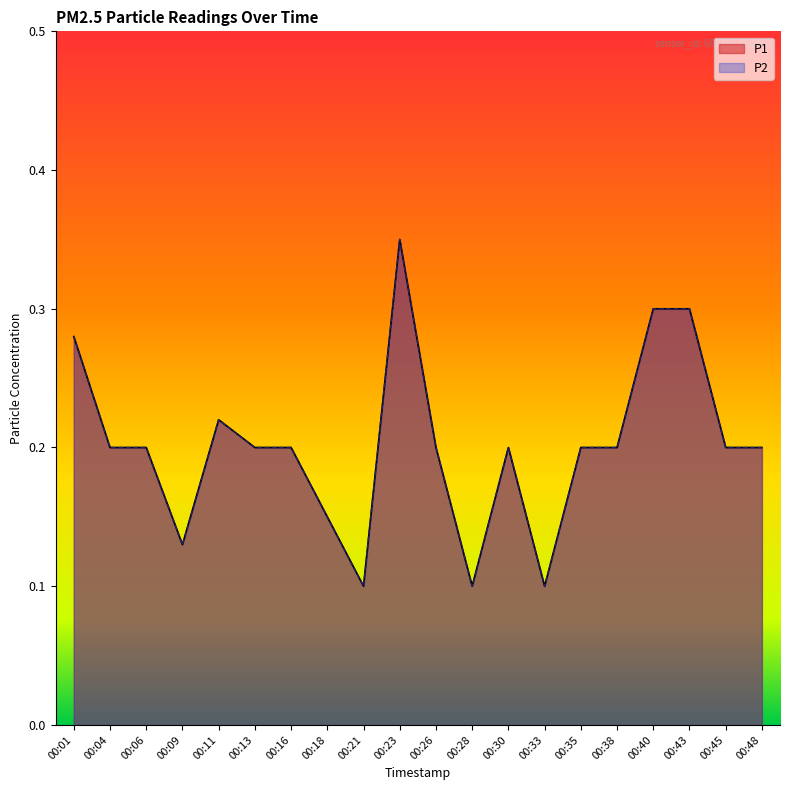

Reading left to right, list all the values displayed in this chart.

P1: 0.3	0.2	0.2	0.1	0.2	0.2	0.2	0.1	0.1	0.3	0.2	0.1	0.2	0.1	0.2	0.2	0.3	0.3	0.2	0.2
P2: 0.3	0.2	0.2	0.1	0.2	0.2	0.2	0.1	0.1	0.3	0.2	0.1	0.2	0.1	0.2	0.2	0.3	0.3	0.2	0.2